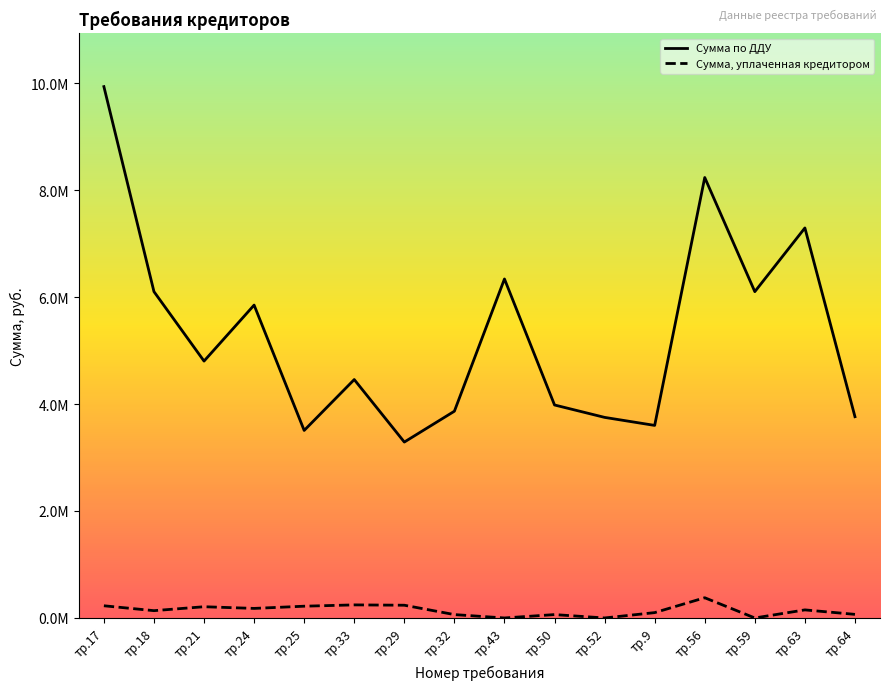

Is it true that Сумма, уплаченная кредитором equals 27093.2 at тр.50?

False